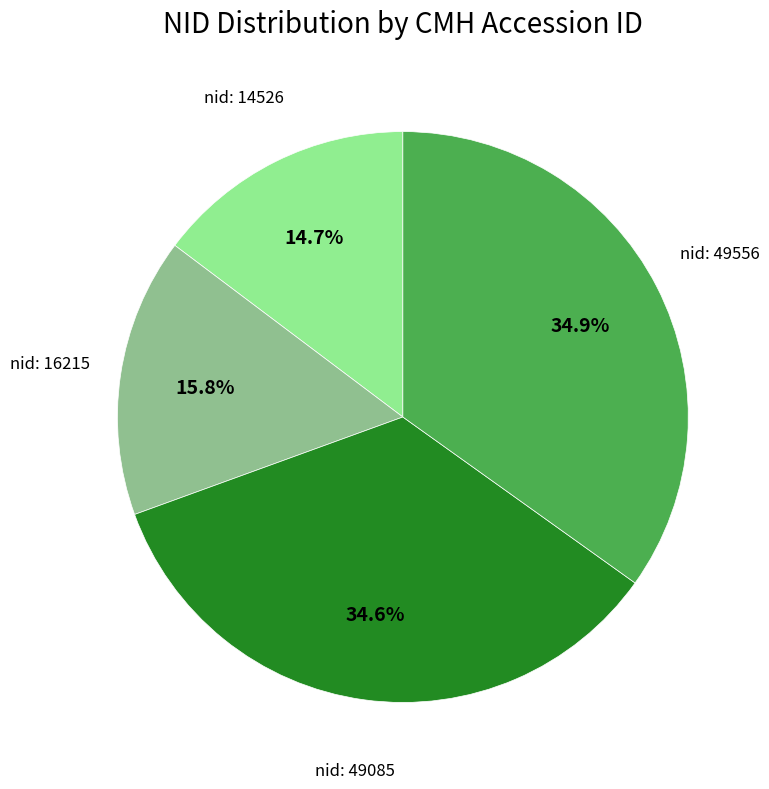

What percentage is NOT represented by nid: 14526?

85.3%